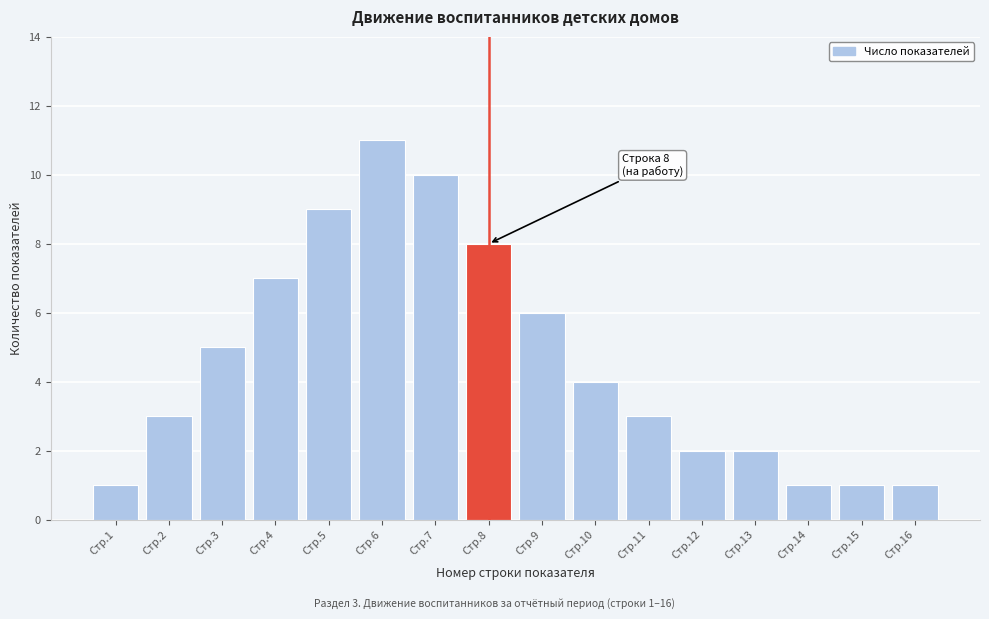

Reading left to right, what are all the values shown in this chart?

1	3	5	7	9	11	10	8	6	4	3	2	2	1	1	1